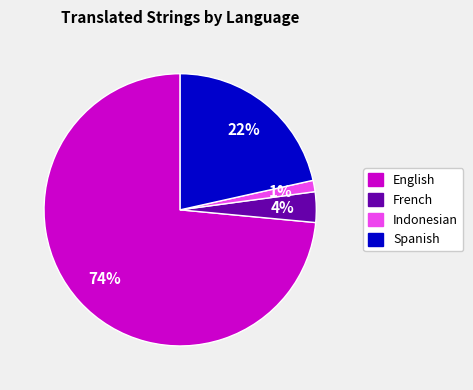

True or false: French accounts for 4% of the total.

True